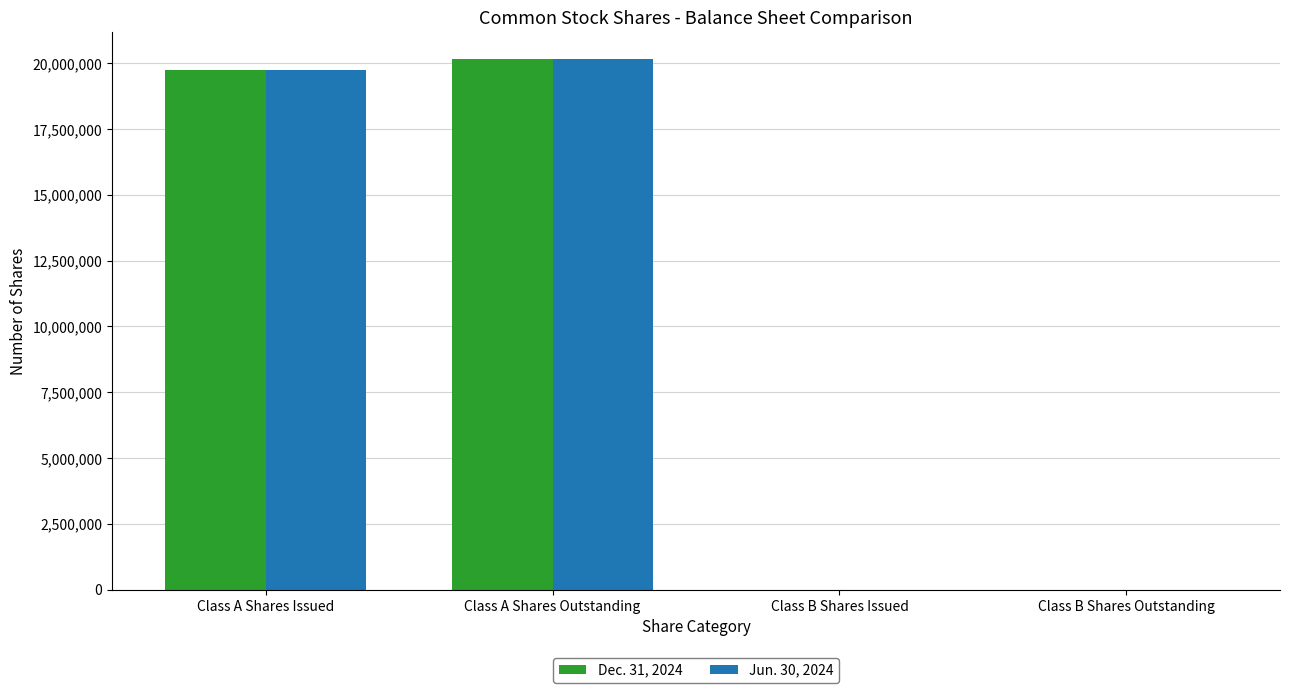

True or false: Jun. 30, 2024 has a value of 20181542 at Class A Shares Outstanding.

True